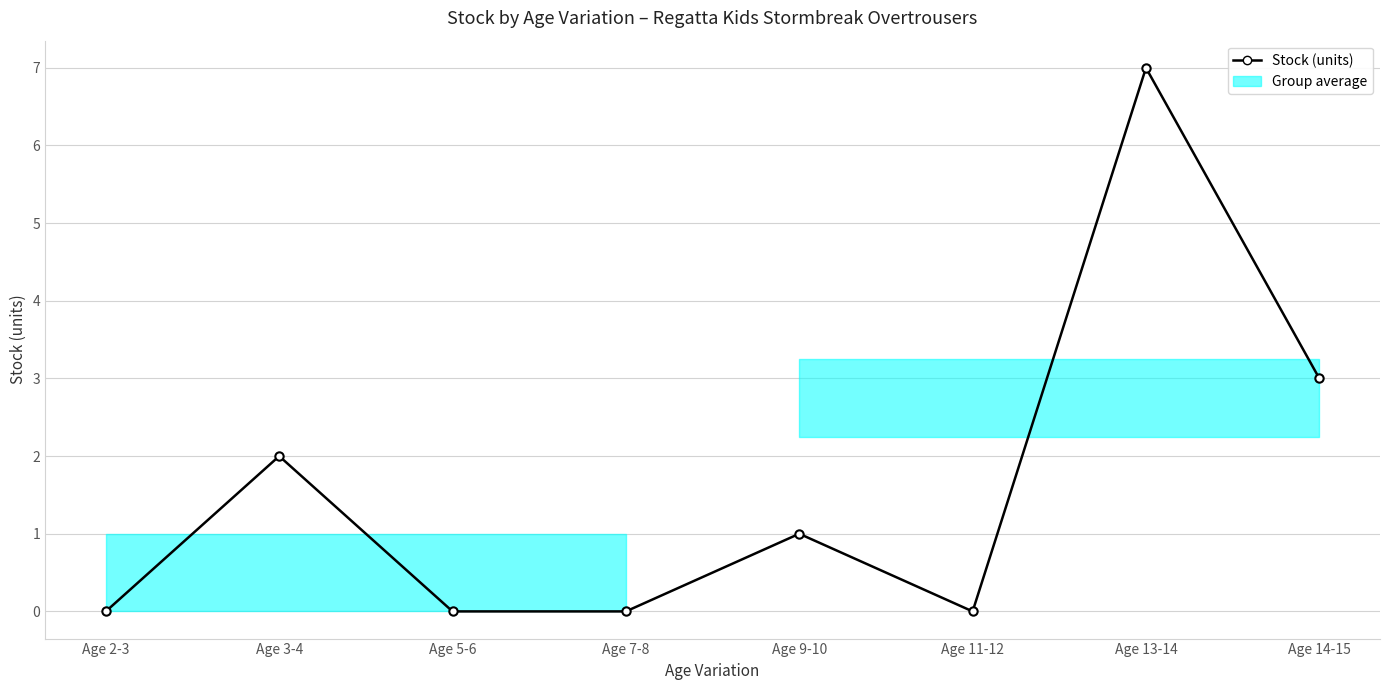

Reading left to right, list all the values displayed in this chart.

Age 2-3=0	Age 3-4=2	Age 5-6=0	Age 7-8=0	Age 9-10=1	Age 11-12=0	Age 13-14=7	Age 14-15=3